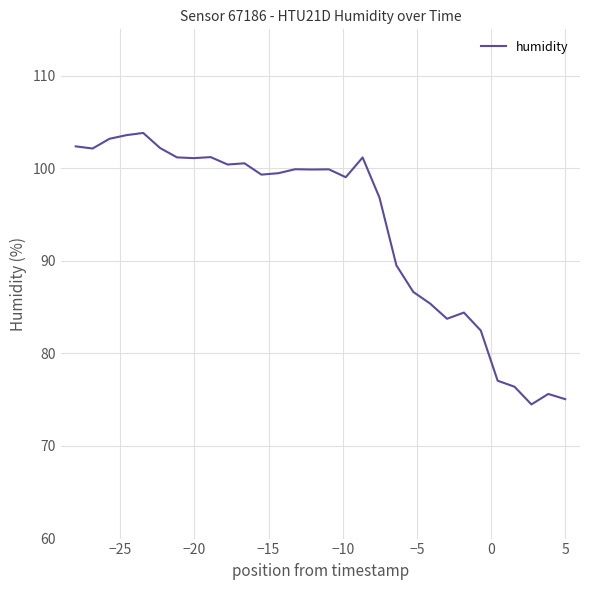

What is the difference between the second highest and second lowest values?

28.5